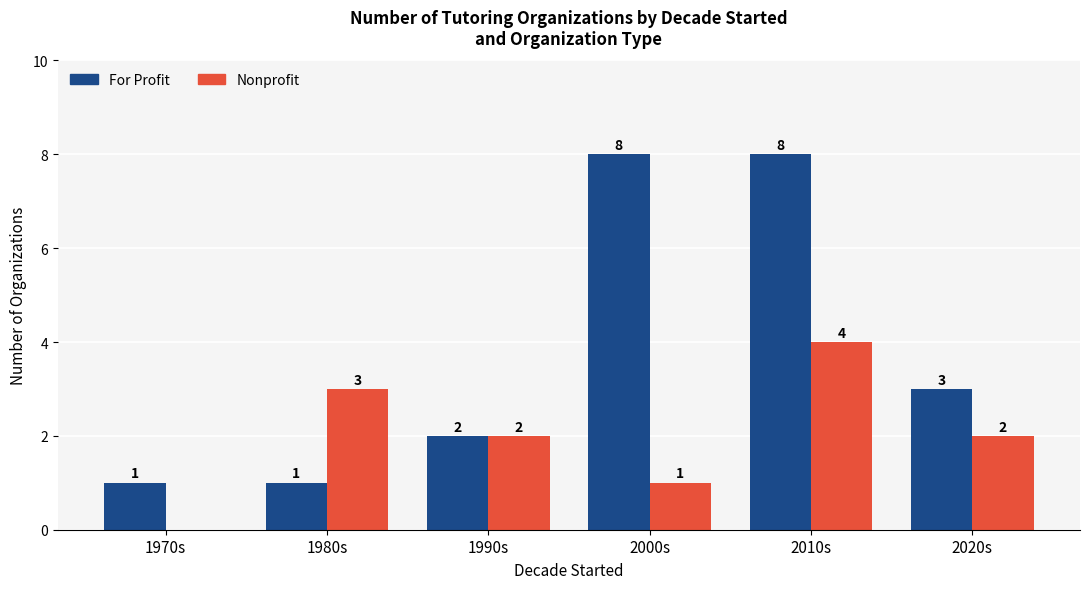

How many groups of bars are there?

6